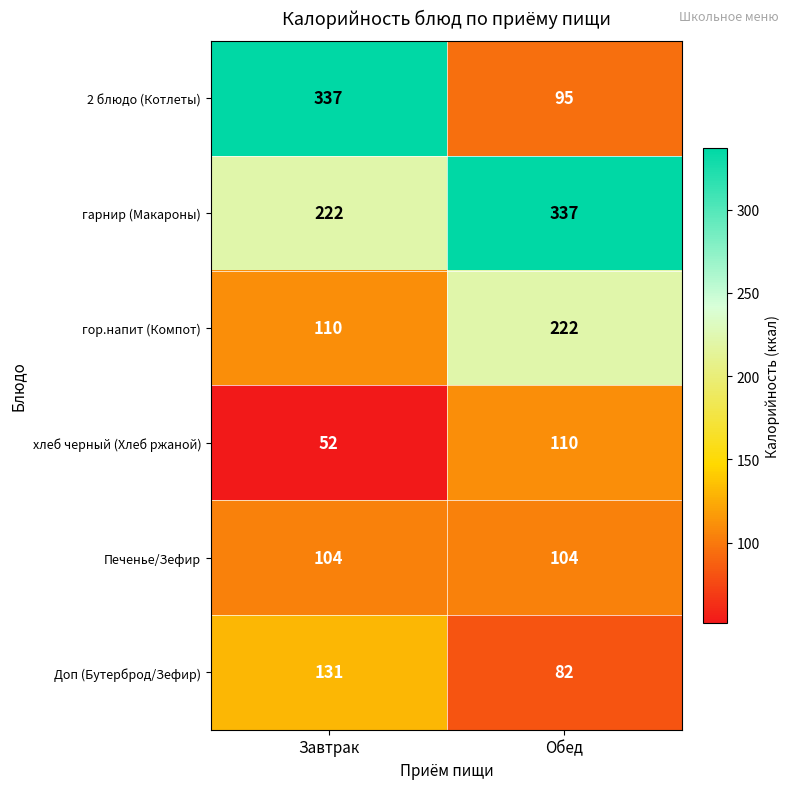

What is the sum of all гор.напит (Компот) values?

332